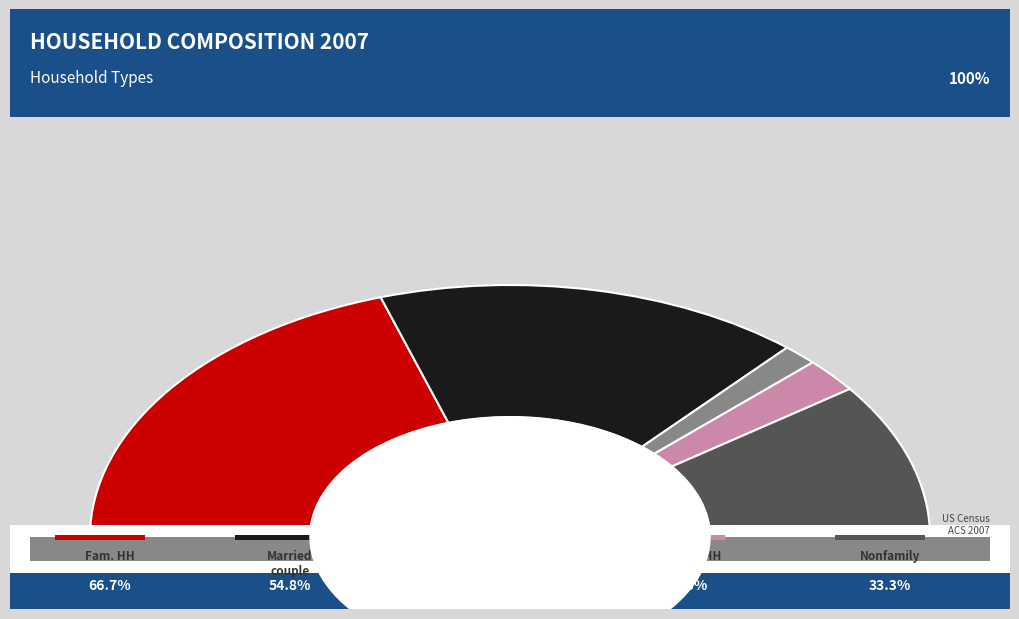

Which category has the biggest portion of the pie?

Married-couple family